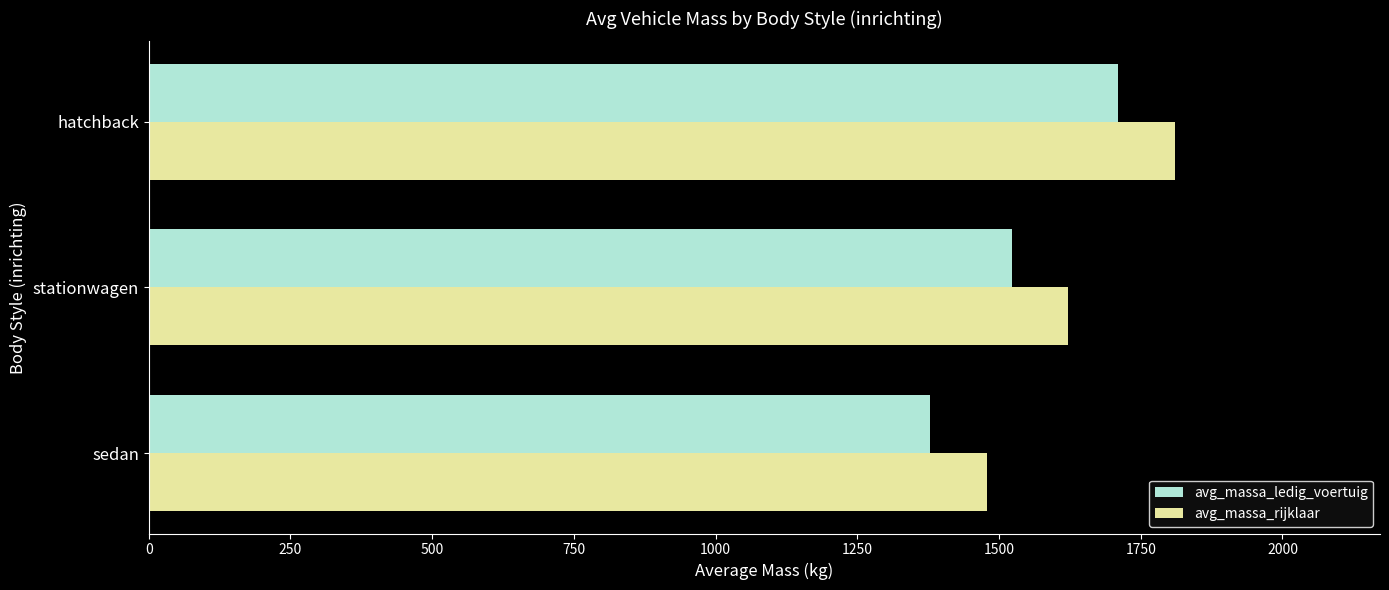

Rank the series by their average value, from lowest to highest.

avg_massa_ledig_voertuig, avg_massa_rijklaar